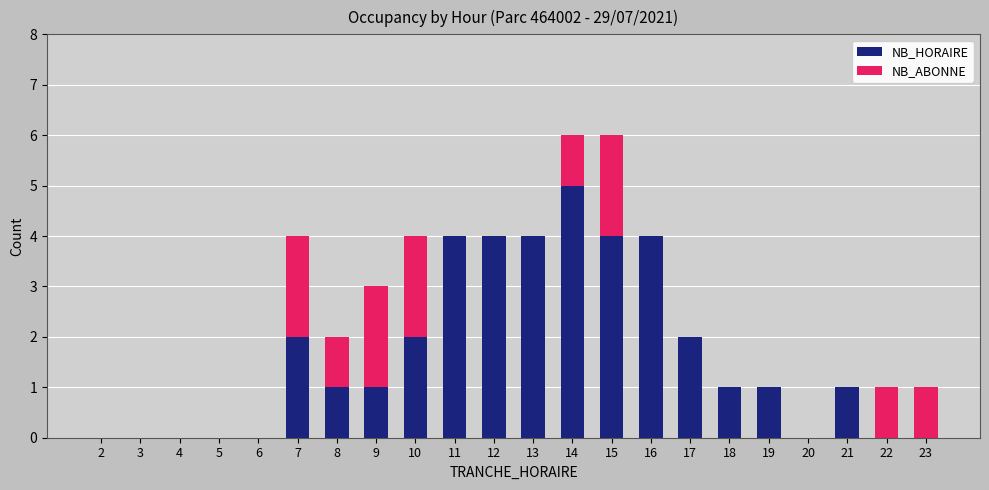

What is the sum of all NB_HORAIRE values?

36